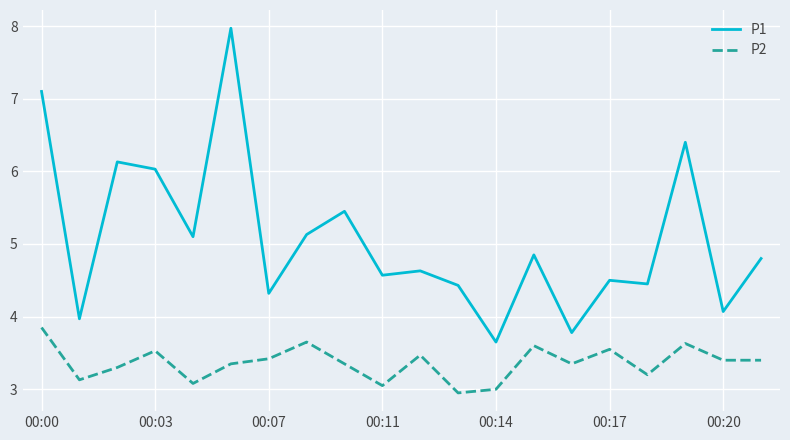

What is the maximum value shown in the chart?

8.0